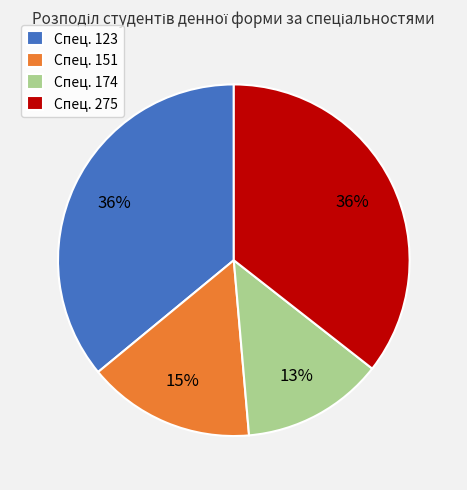

How many slices are in this pie chart?

4